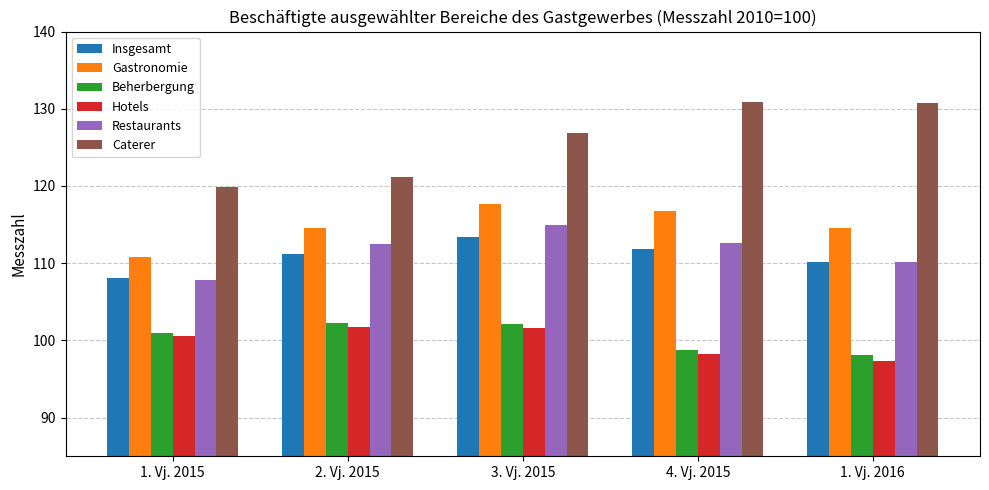

What is the sum of the Beherbergung values at 2. Vj. 2015 and 4. Vj. 2015?

201.0